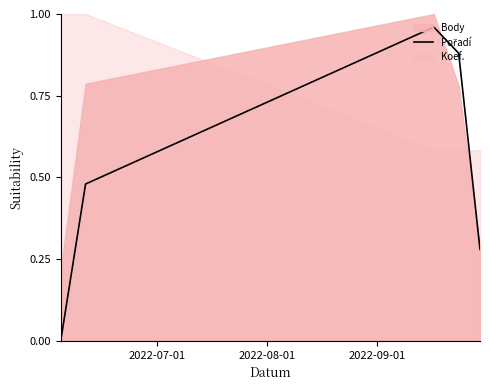

How many lines are shown in the chart?

1